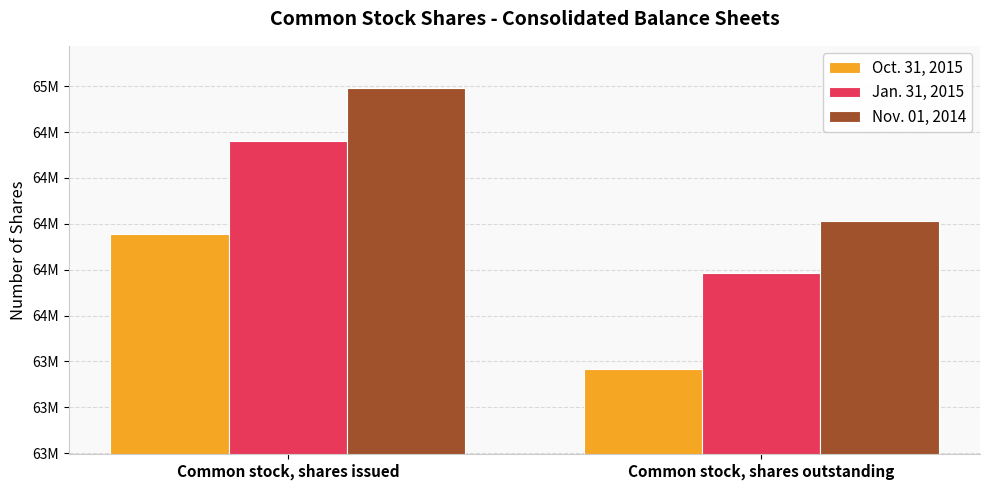

What is the label of the 2nd bar from the left?

Common stock, shares outstanding